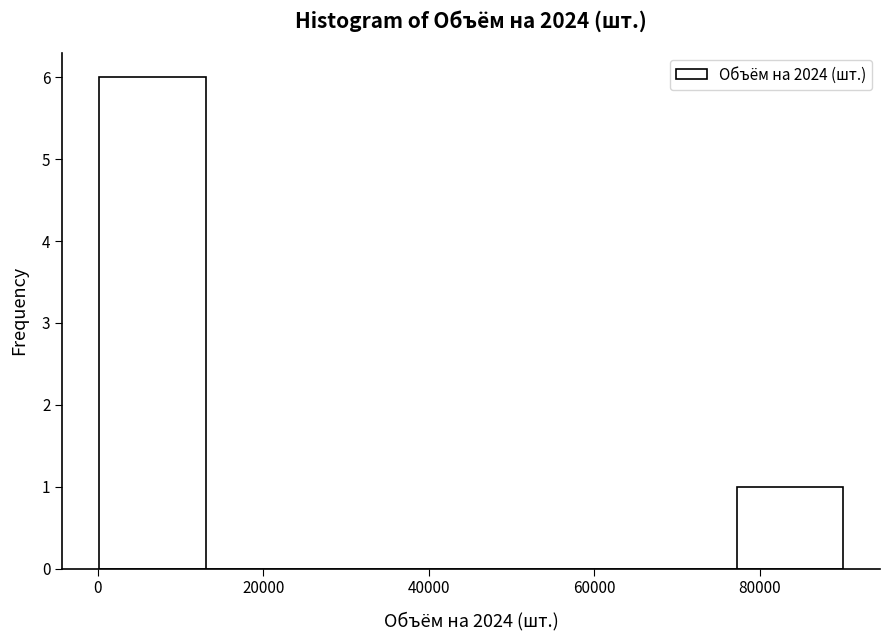

How tall is the bar that spans 0 to 14000 on the x-axis? Neither the bar edges nor the heights are printed on the chart, so give them approximately, as read against the axes.

6